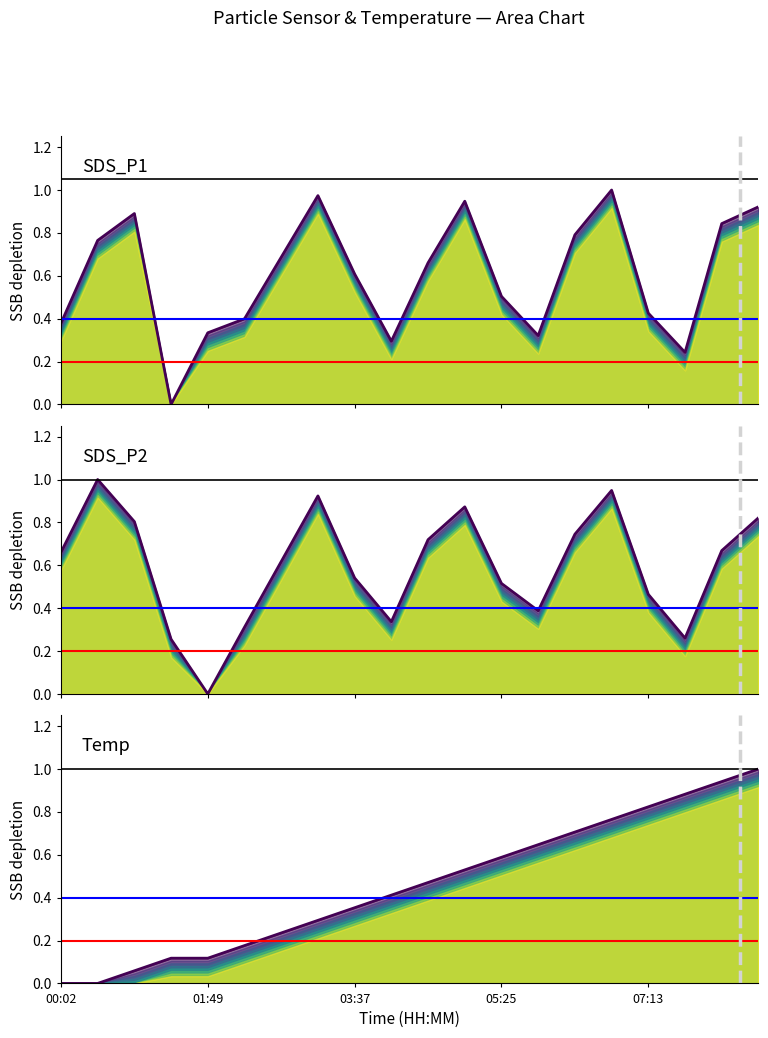

True or false: SDS_P2 has a value of 0.1 at 01:22.

False